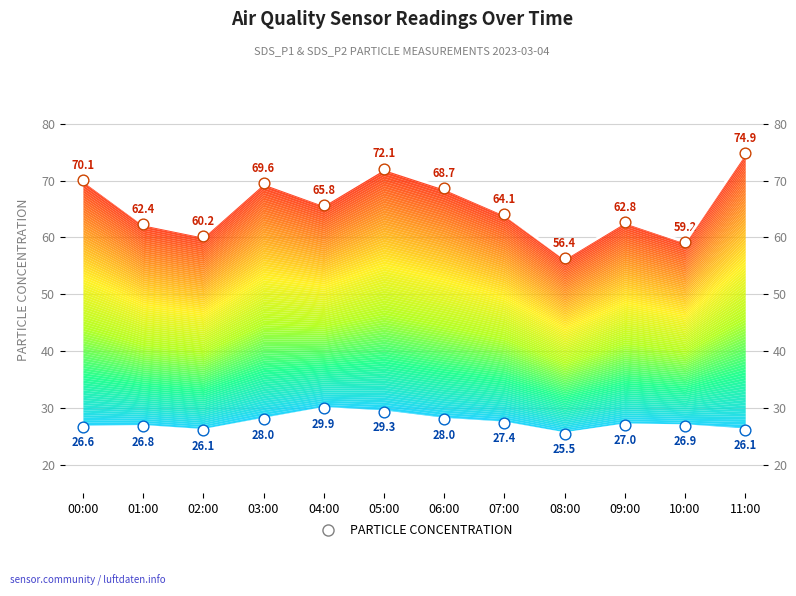

At which category is the sum across all series the highest?

05:00